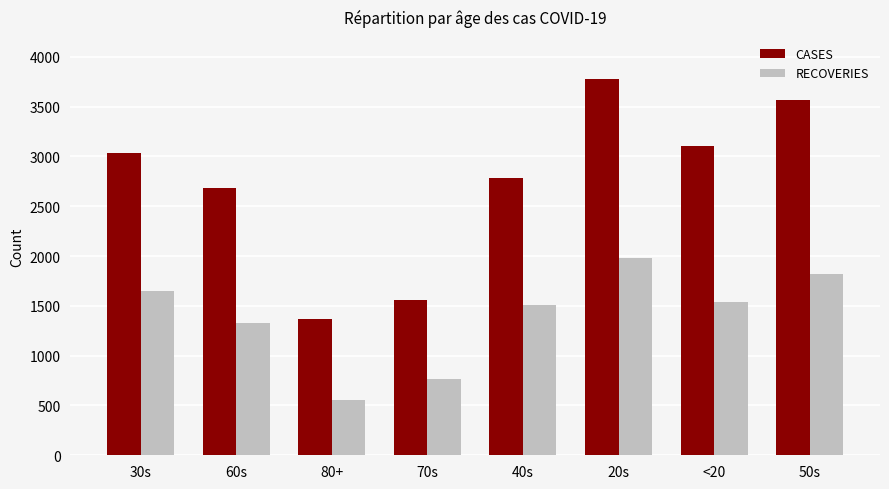

Which series has the largest total across all categories?

CASES